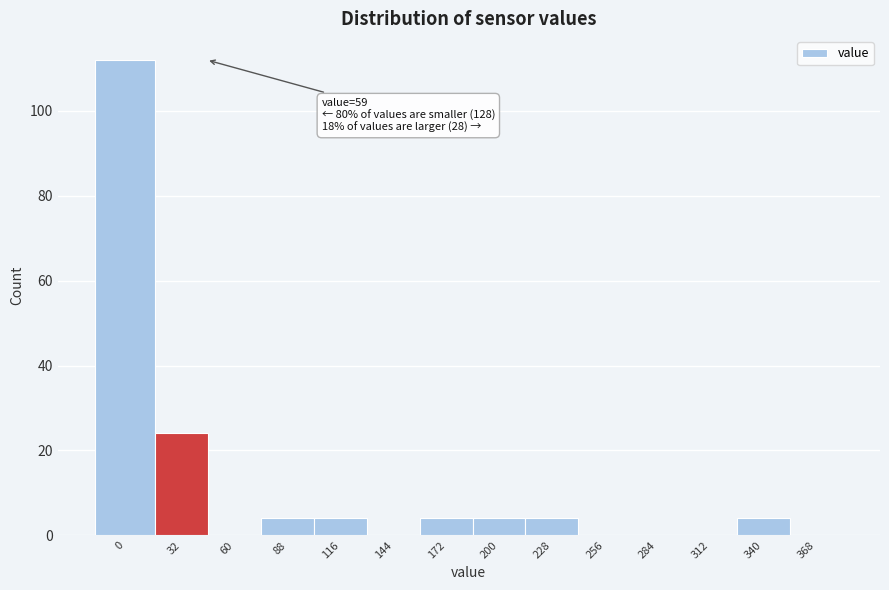

Reading left to right, what are all the values shown in this chart?

0=112	32=24	60=0	88=4	116=4	144=0	172=4	200=4	228=4	256=0	284=0	312=0	340=4	368=0